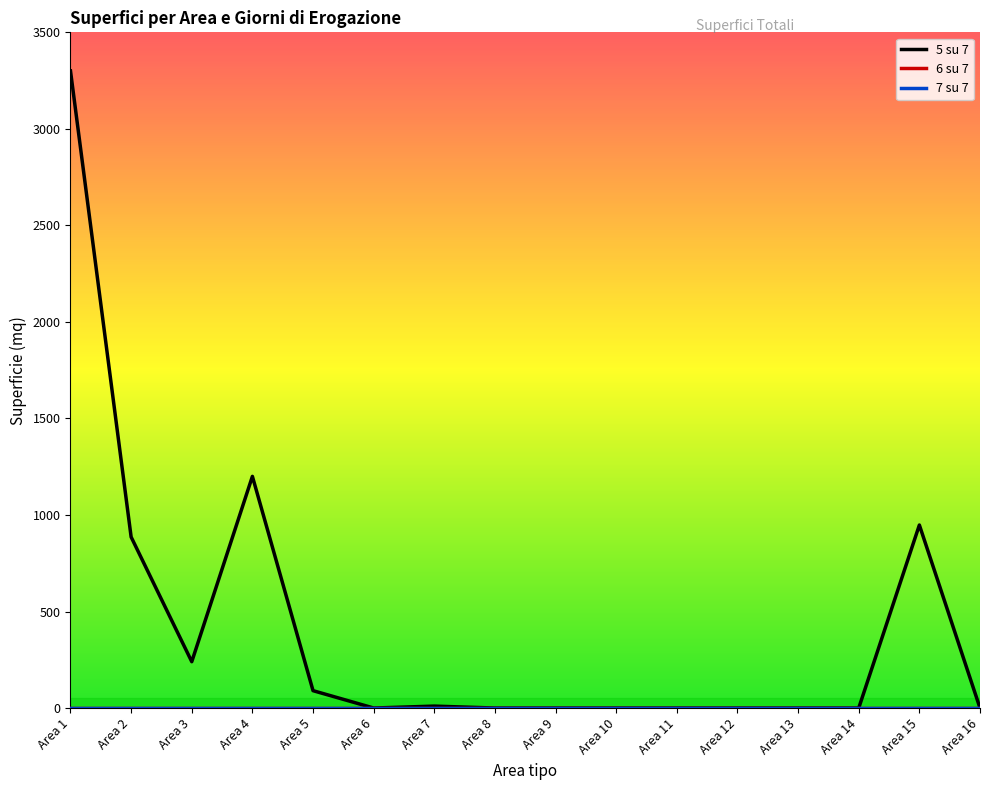

Does the chart have visible grid lines?

No